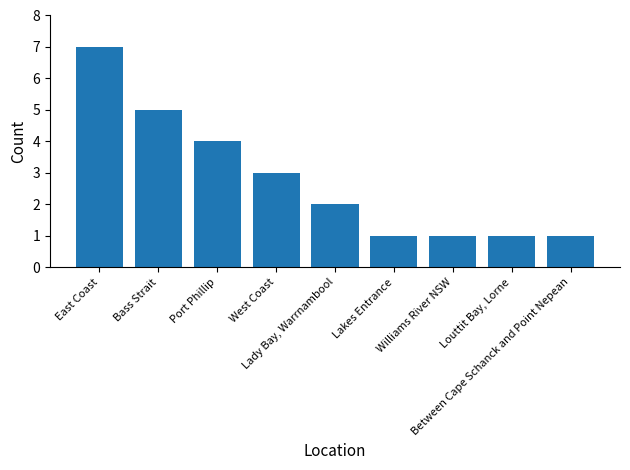

How many series are shown in this chart?

1